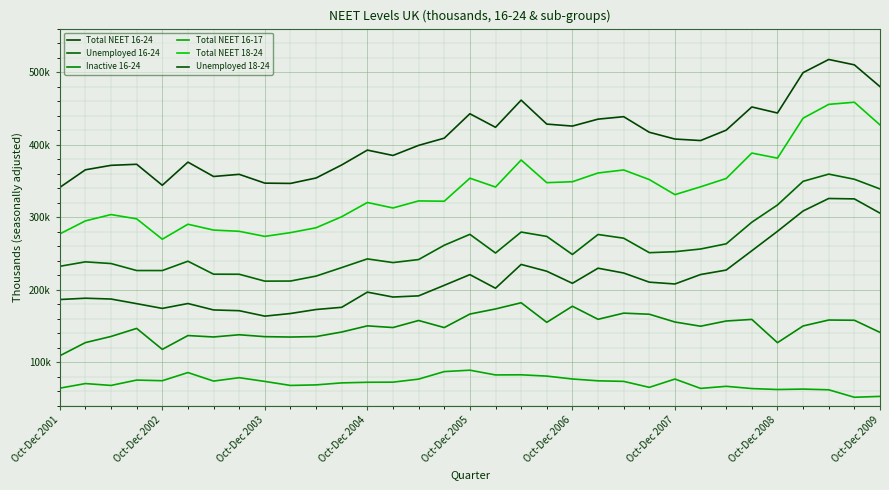

Reading left to right, list all the values displayed in this chart.

Total NEET 16-24: 340934.3	365269.1	371417.4	372893.5	343939.6	375847.0	356051.6	359010.5	346878.4	346484.5	353975.0	371979.3	392436.1	385038.4	398953.0	408903.8	442573.1	423880.1	461318.3	428293.3	425568.0	435131.3	438518.9	417036.3	407683.7	405607.8	419941.0	451931.7	443583.9	499297.4	517410.1	510007.9	479947.9
Unemployed 16-24: 232172.8	238316.1	235991.5	226361.7	226317.3	239177.5	221326.0	221233.9	211724.3	211842.3	218697.0	230418.7	242395.8	237304.7	241509.9	261224.5	276252.7	250514.9	279397.8	273391.8	248474.8	276045.1	270936.5	250953.1	252325.6	256038.5	263191.8	293005.9	316736.8	349390.1	359320.4	352233.9	338896.8
Inactive 16-24: 108761.5	126953.0	135425.9	146531.8	117622.3	136669.5	134725.6	137776.5	135154.2	134642.3	135278.0	141560.5	150040.4	147733.8	157443.1	147679.4	166320.4	173365.2	181920.5	154901.6	177093.2	159086.3	167582.4	166083.2	155358.1	149569.3	156749.2	158925.7	126847.1	149907.3	158089.7	157774.0	141051.0
Total NEET 16-17: 64110.1	70463.0	67889.6	75274.5	74390.9	85645.2	73900.1	78570.8	73421.3	67877.3	68633.2	71405.3	72244.5	72409.5	76600.5	86970.2	88903.7	82377.8	82546.8	80769.1	76762.4	74250.8	73480.4	65241.6	76686.0	63792.7	66673.9	63573.8	62262.1	62842.8	61878.3	51558.2	52784.9
Total NEET 18-24: 276824.1	294806.1	303527.8	297619.0	269548.7	290201.7	282151.5	280439.7	273457.2	278607.2	285341.7	300574.0	320191.6	312628.9	322352.5	321933.7	353669.3	341502.3	378771.5	347524.3	348805.5	360880.5	365038.5	351794.7	330997.7	341815.1	353267.1	388357.8	381321.8	436454.6	455531.8	458449.6	427163.0
Unemployed 18-24: 186351.9	188167.7	187044.5	180668.6	174119.9	180860.3	171994.2	170963.9	163451.6	167079.8	172595.5	175625.1	196562.1	189805.9	191418.5	205954.6	220693.5	201933.2	234740.4	225375.5	208714.0	229555.0	222933.0	210303.6	207809.1	220830.5	226998.4	253635.5	280433.9	308471.3	325714.3	325147.2	305480.3